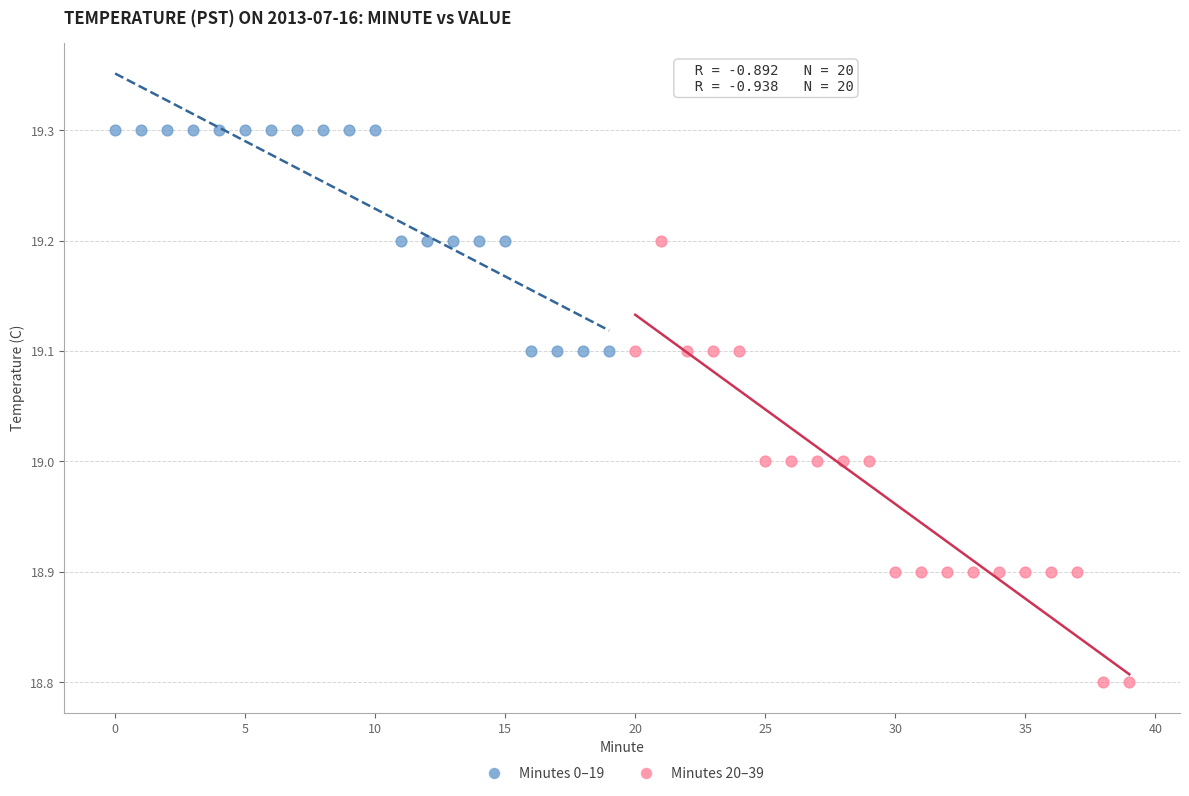

Which series has the largest Y range (max minus min)?

Minutes 20–39